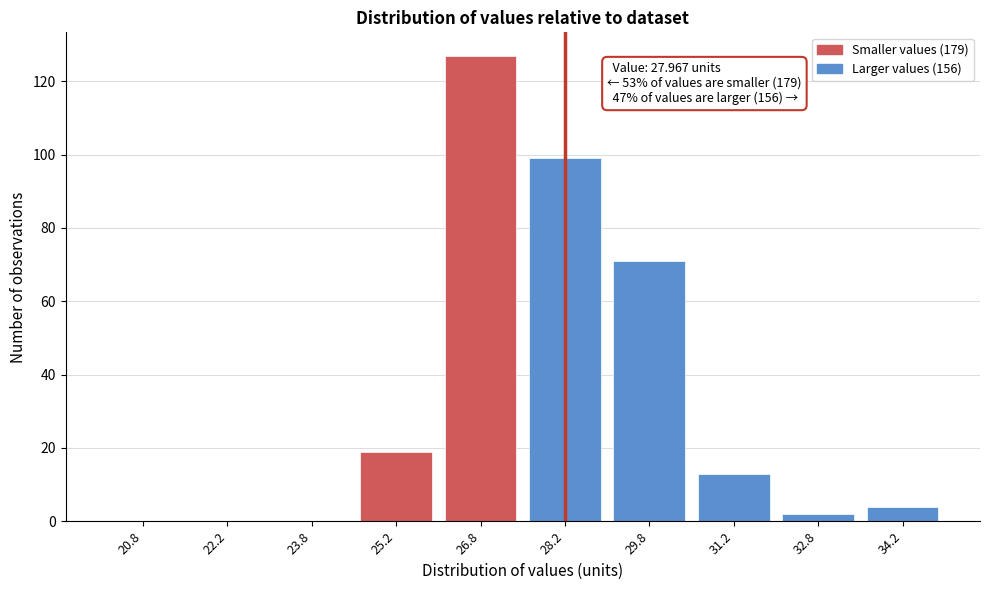

Reading left to right, list all the values displayed in this chart.

20.8=0	22.2=0	23.8=0	25.2=19	26.8=127	28.2=99	29.8=71	31.2=13	32.8=2	34.2=4